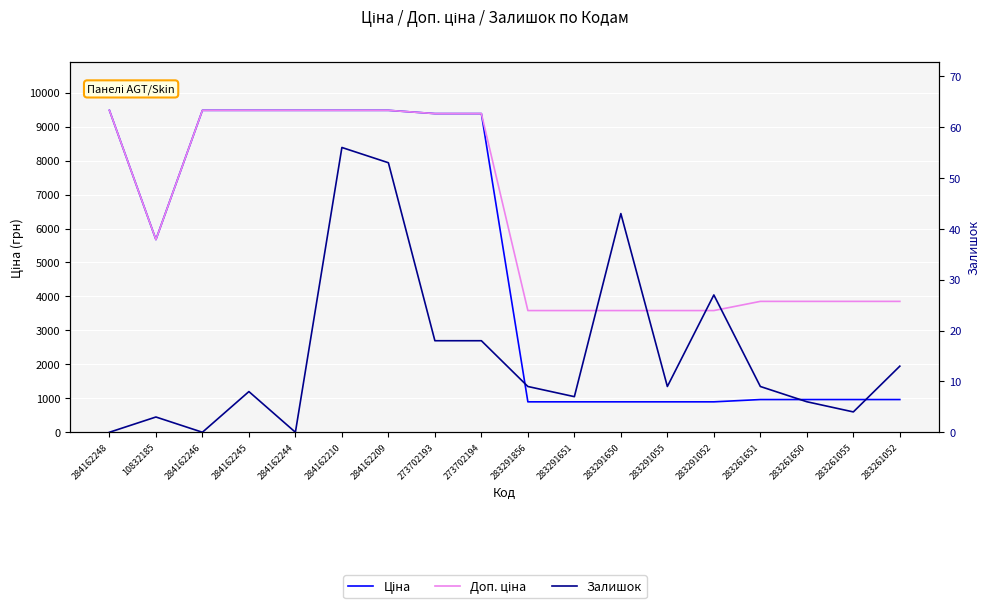

Does the chart display data point markers on the line(s)?

No